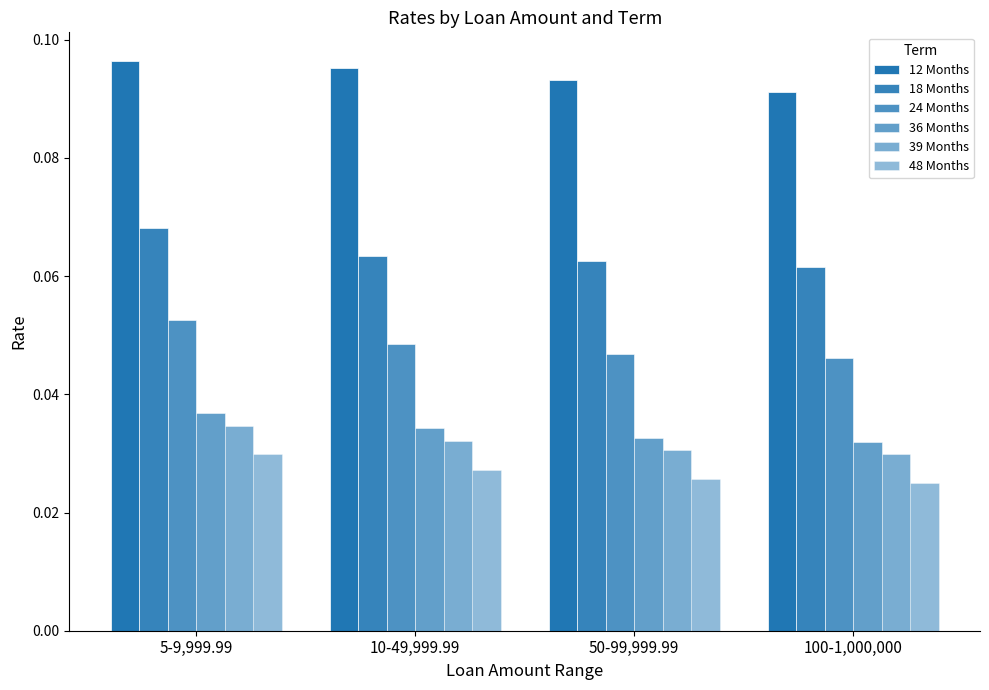

What is the sum of the 24 Months values at 5-9,999.99 and 10-49,999.99?

0.1